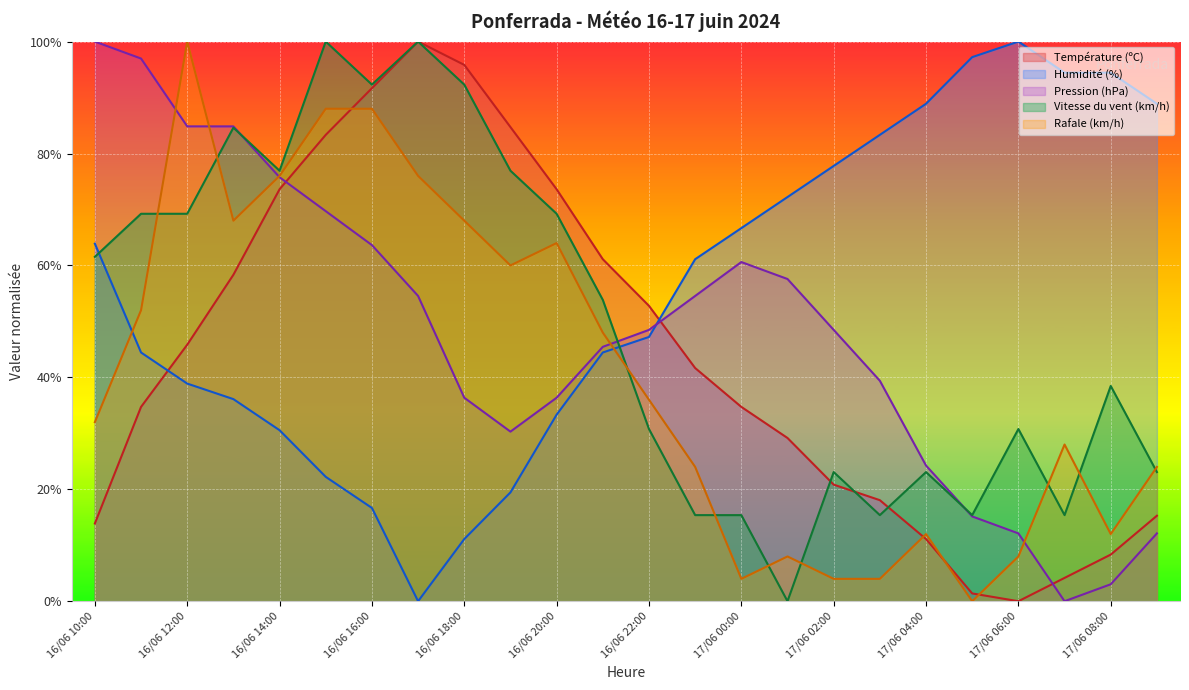

The Rafale (km/h) series shows 12.0 at 17/06 08:00. True or false?

True